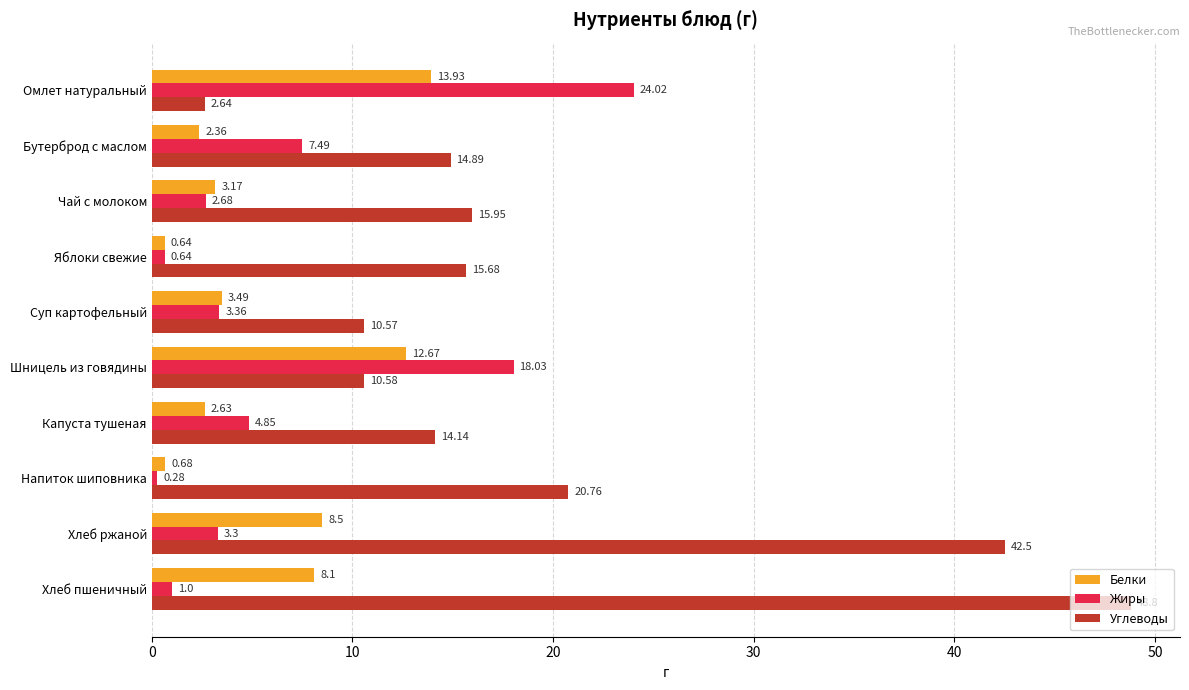

At which label is Белки closest to 7?

Хлеб пшеничный